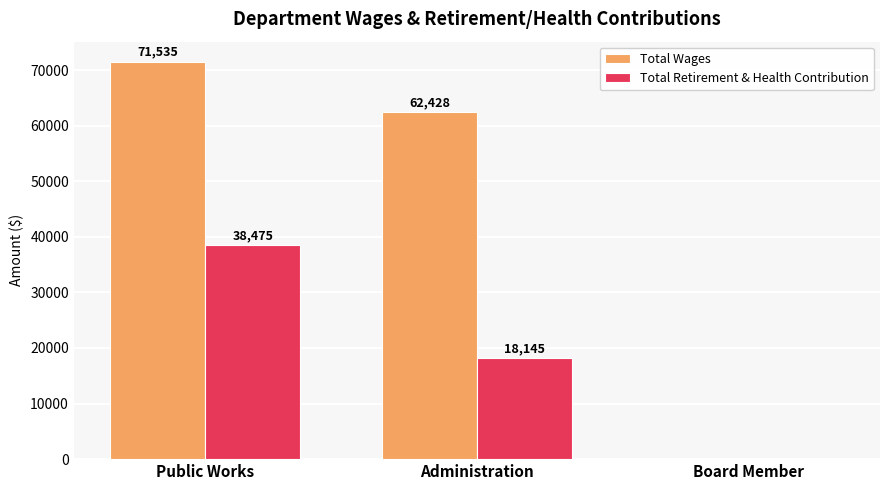

At which category does the chart reach its peak across all series?

Public Works